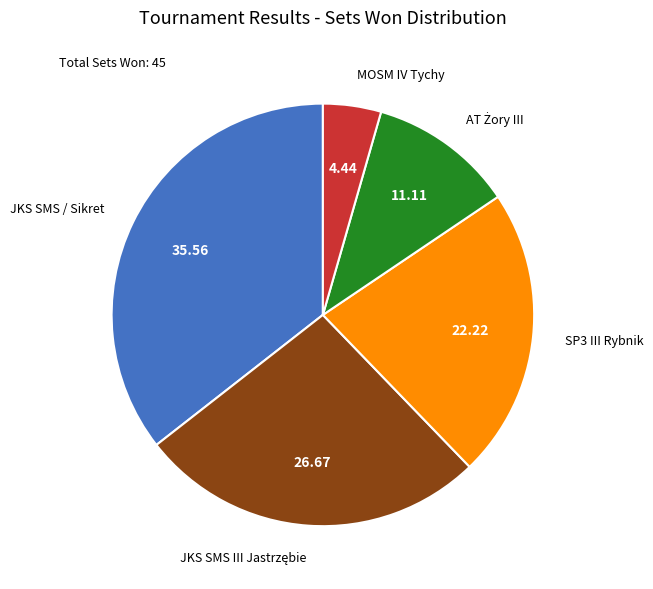

Does SP3 III Rybnik represent more than half of the total?

No